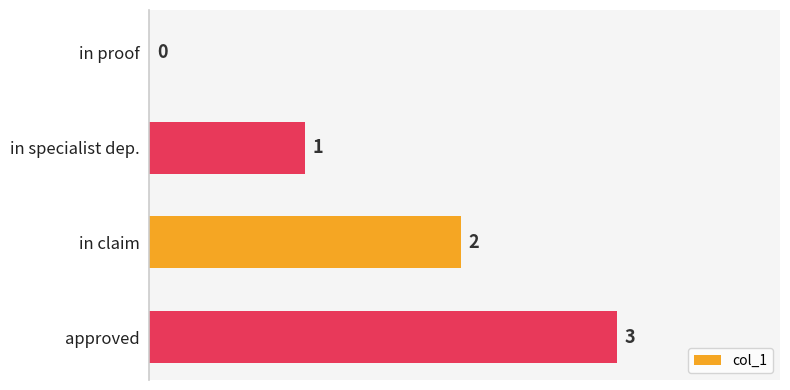

Which has a higher value, in specialist dep. or in claim?

in claim